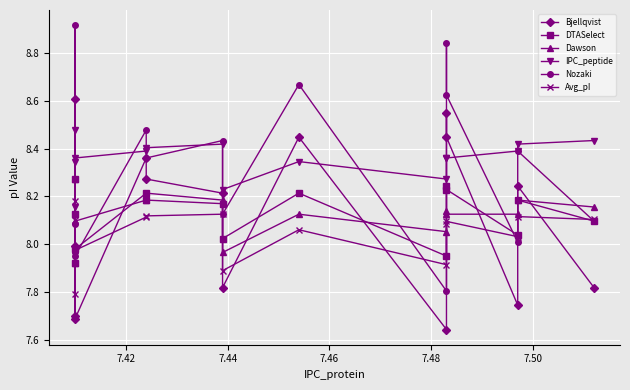

Reading left to right, transcribe all the data shown in this chart.

Bjellqvist: 7.7	8.0	8.6	7.7	8.4	8.3	8.2	7.8	8.4	7.6	8.6	8.4	7.7	8.2	7.8
DTASelect: 7.9	8.1	8.3	8.0	8.2	8.2	8.2	8.0	8.2	8.0	8.2	8.2	8.0	8.2	8.1
Dawson: 7.9	8.3	8.1	8.1	8.2	8.2	8.2	8.0	8.1	8.1	8.1	8.1	8.1	8.2	8.2
IPC_peptide: 8.2	8.5	8.3	8.4	8.4	8.4	8.4	8.2	8.3	8.3	8.4	8.4	8.4	8.4	8.4
Nozaki: 8.0	8.1	8.9	8.0	8.5	8.4	8.4	8.1	8.7	7.8	8.8	8.6	8.0	8.4	8.1
Avg_pI: 7.8	8.2	8.1	8.0	8.1	8.1	8.1	7.9	8.1	7.9	8.1	8.1	8.0	8.1	8.1